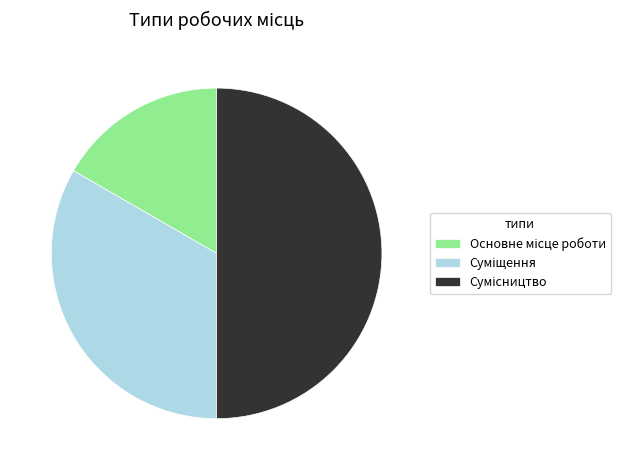

How many segments does this pie chart have?

3